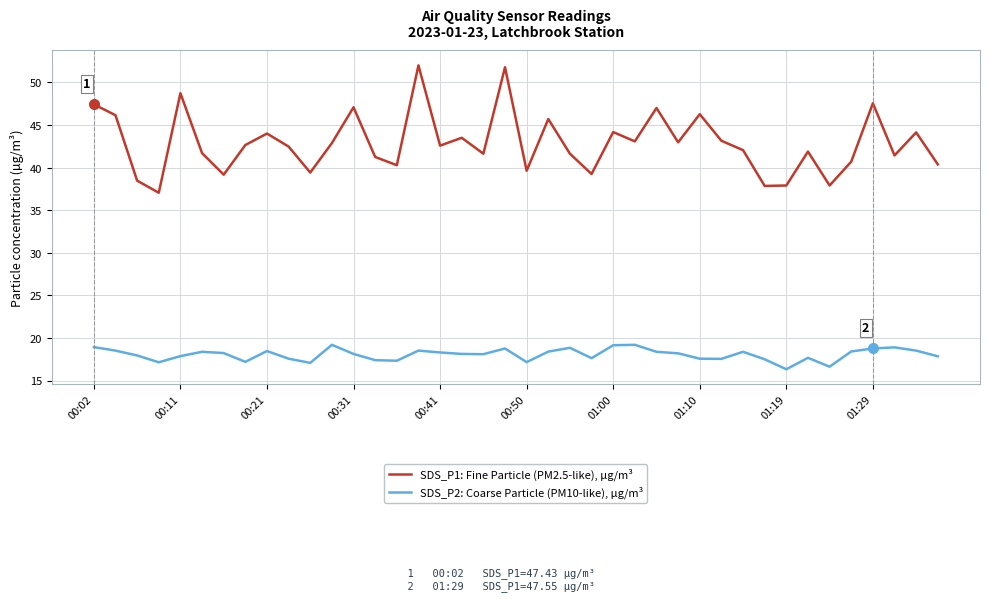

What is the highest value of the SDS_P2: Coarse Particle (PM10-like), µg/m³ series?

19.2